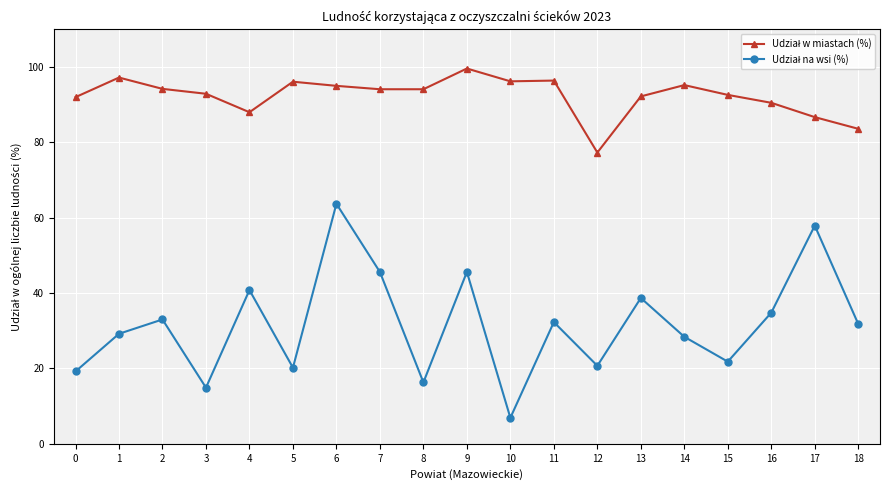

What is the smallest value displayed?

6.9